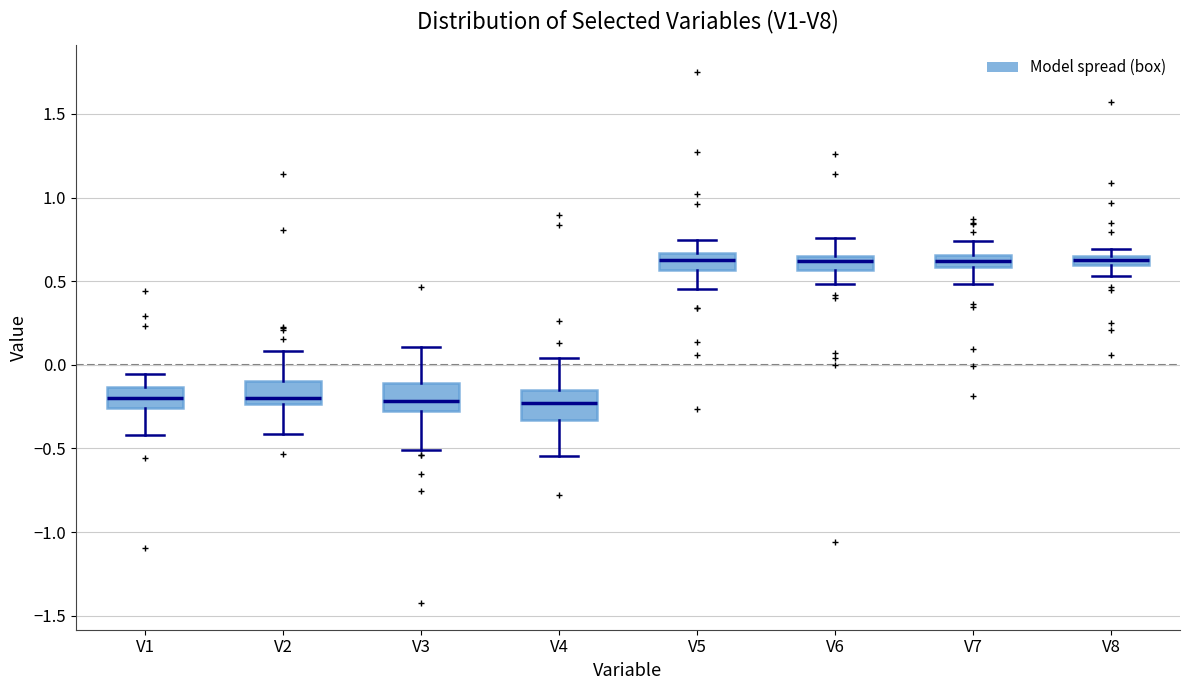

Where does the upper whisker of the box for V6 end on the y-axis? The values are not printed on the chart, so give them approximately, as read against the axis.

0.75